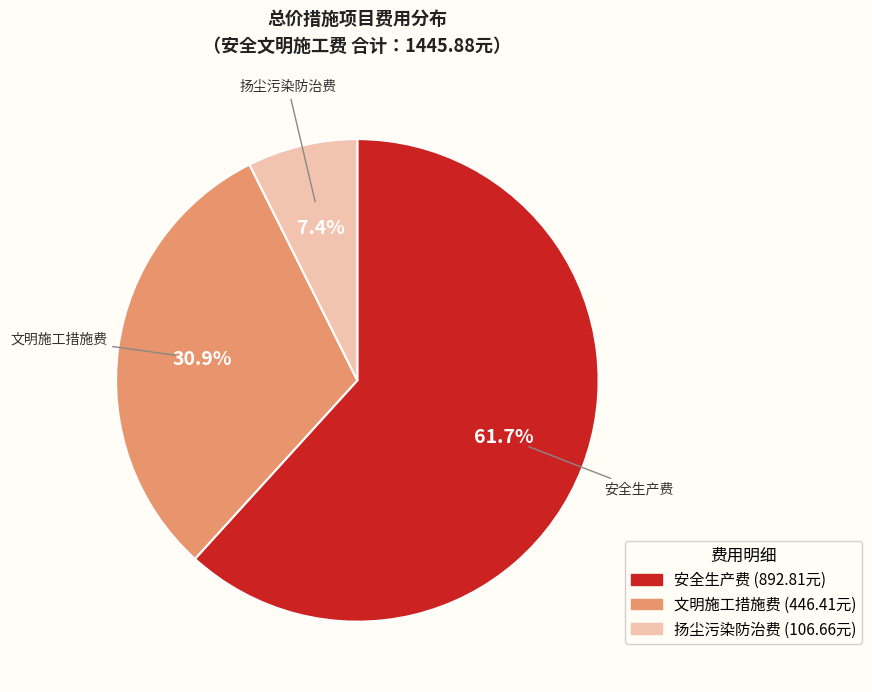

Count the number of slices in the pie.

3